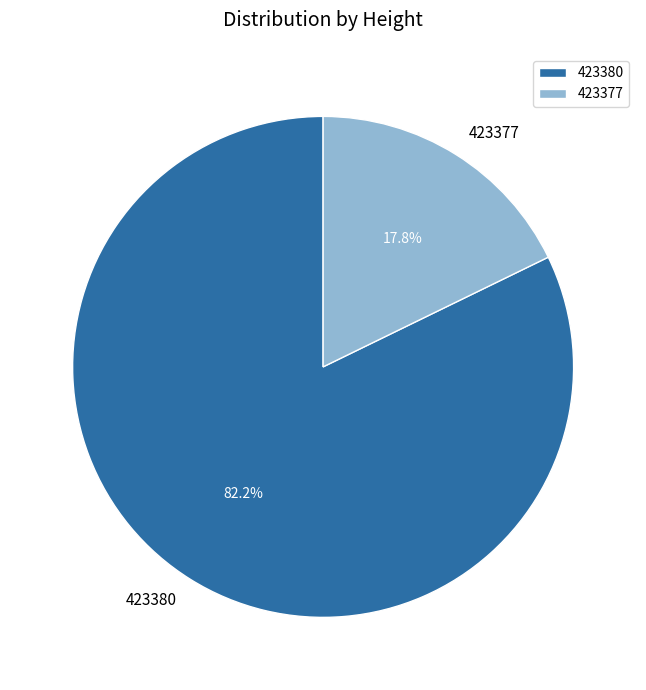

Which has a higher value, 423380 or 423377?

423380